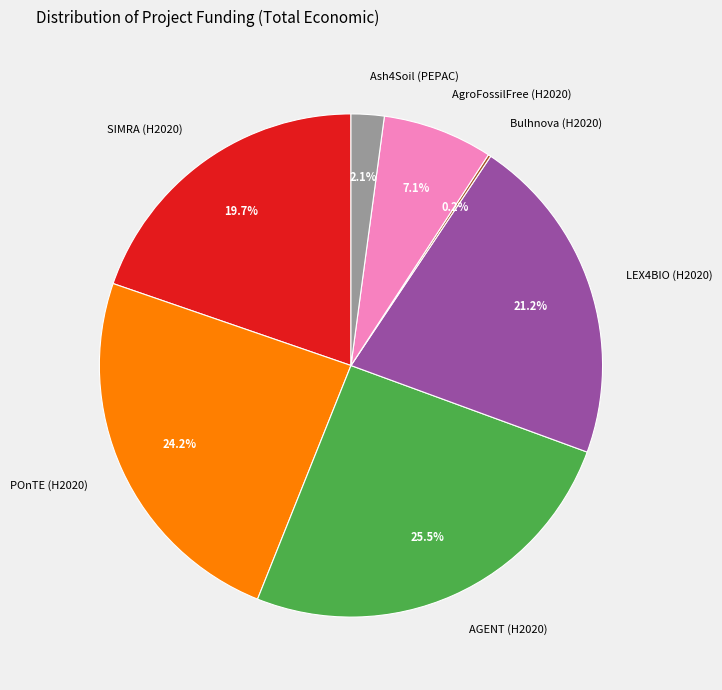

Combined, what portion of the pie is LEX4BIO (H2020) and POnTE (H2020)?

45.4%